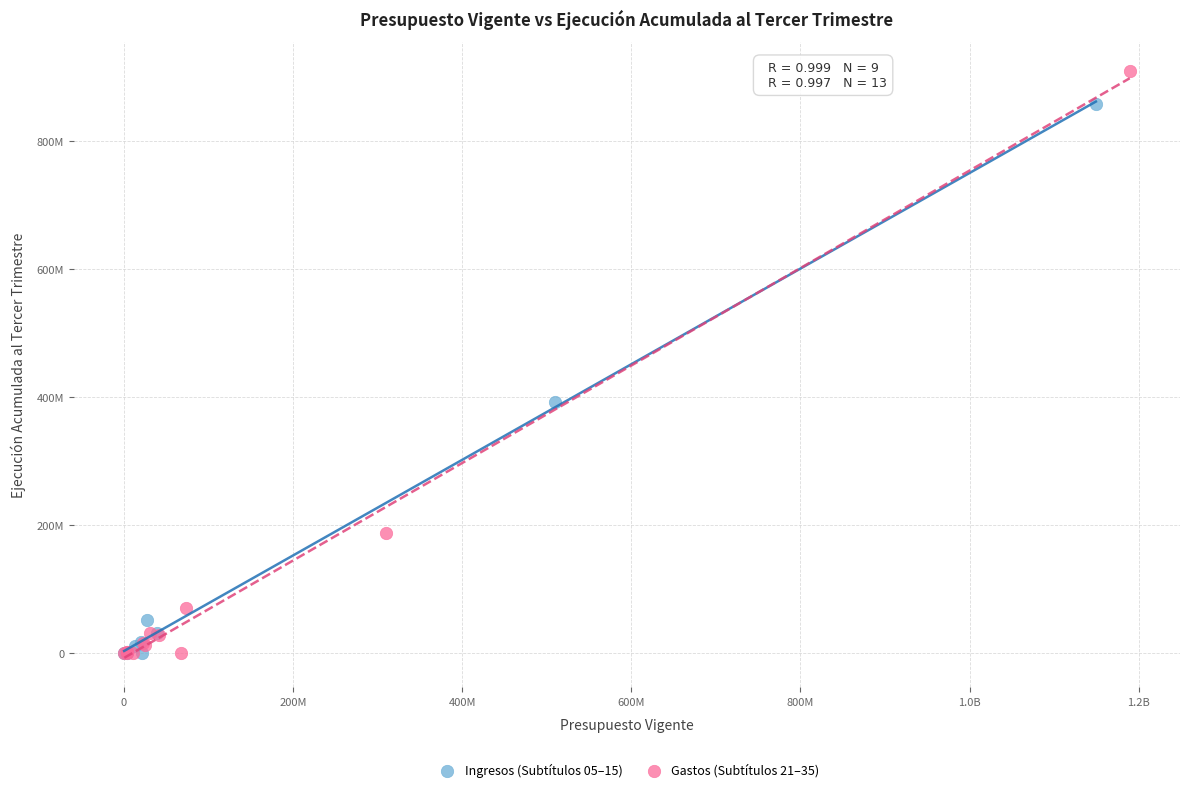

Which series has the widest spread of Y values?

Gastos (Subtítulos 21–35)